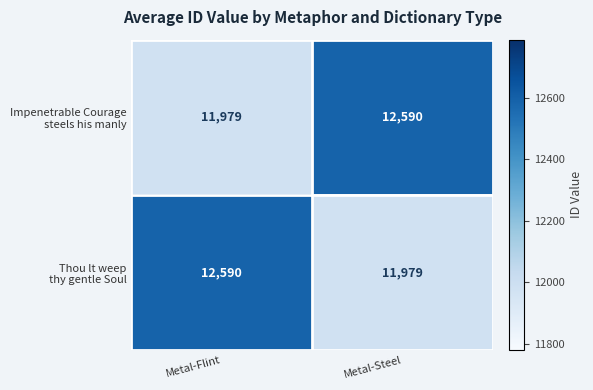

How many data points does each series have?

2